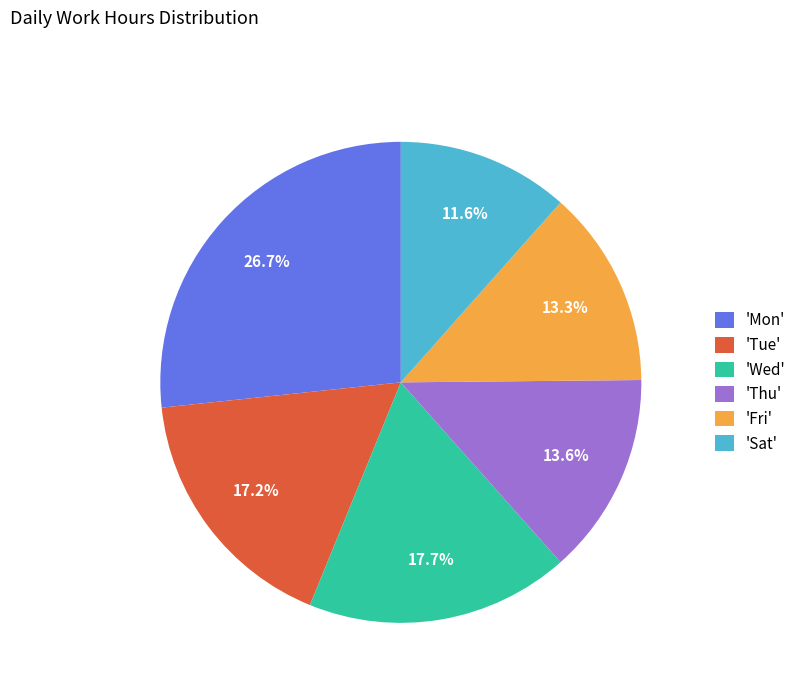

Is 'Tue' the majority of the pie?

No